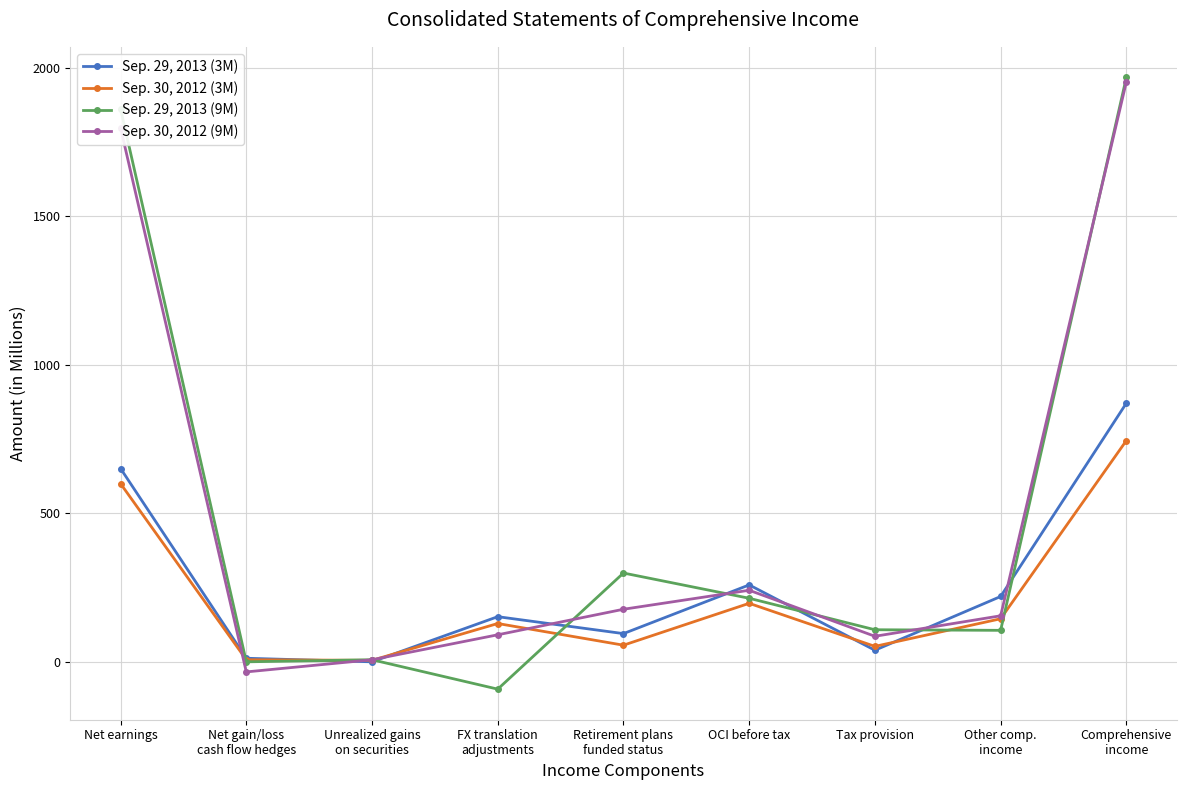

Is the value of Sep. 30, 2012 (9M) at Comprehensive
income greater than the value of Sep. 29, 2013 (9M) at OCI before tax?

Yes